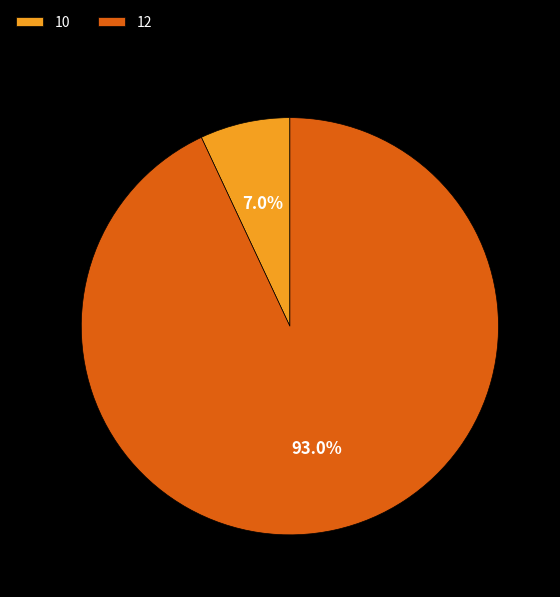

Rank the categories by value from highest to lowest.

12, 10